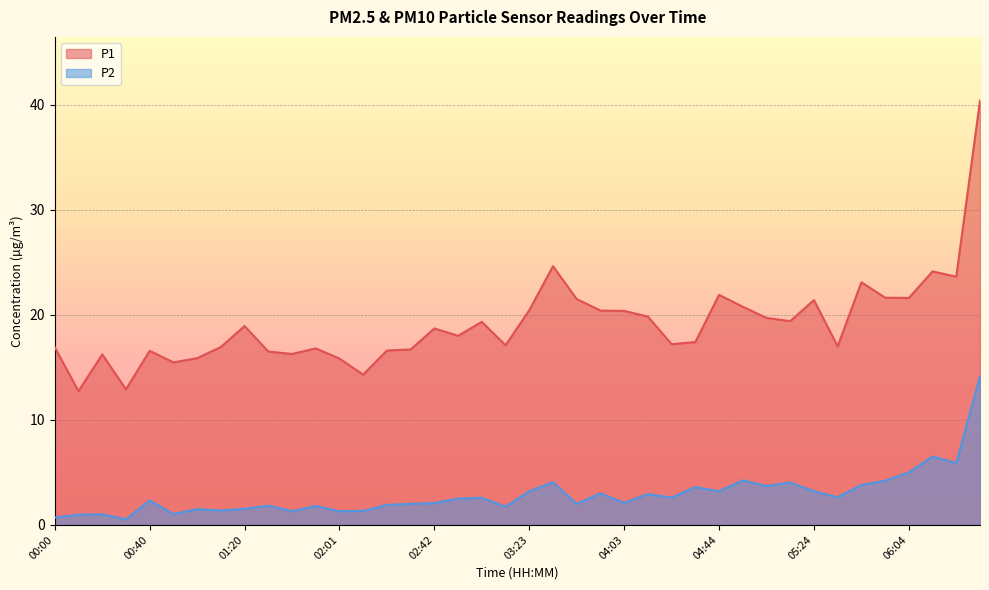

Where is the first local minimum for P1?

00:10